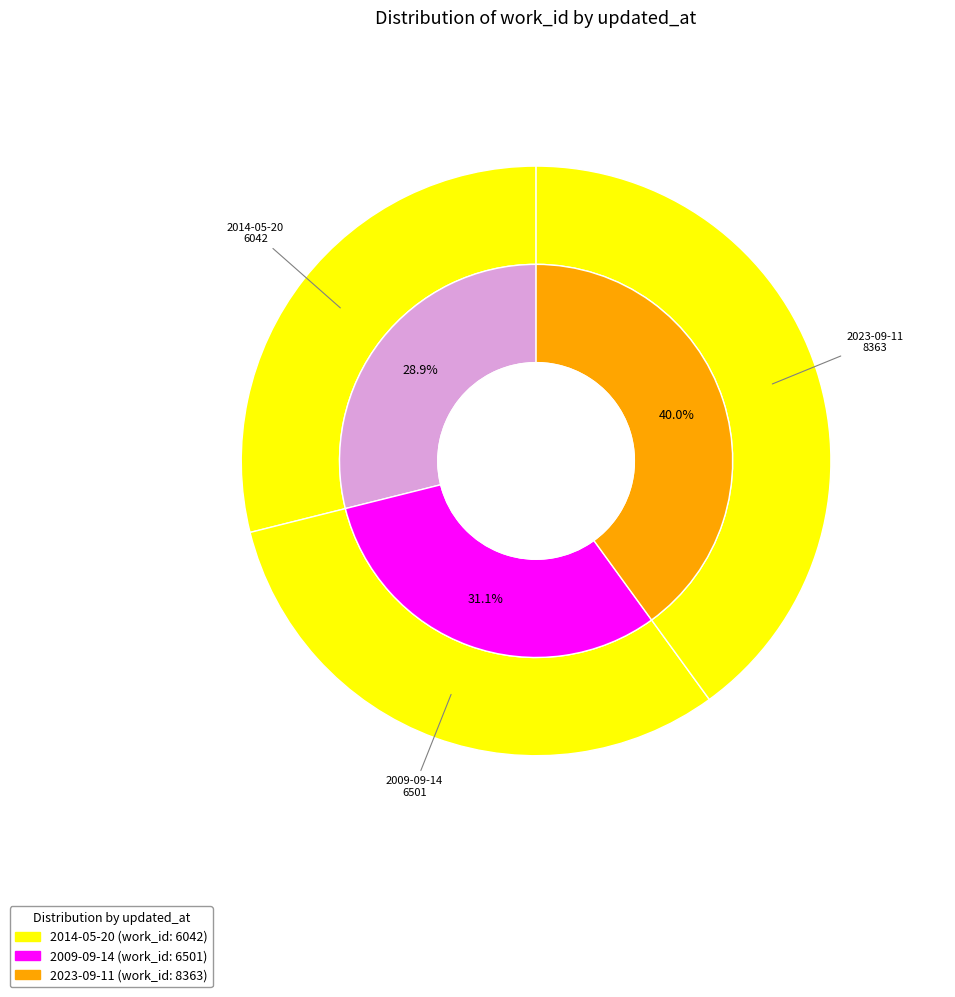

What is the smallest slice in the pie chart?

2014-05-20